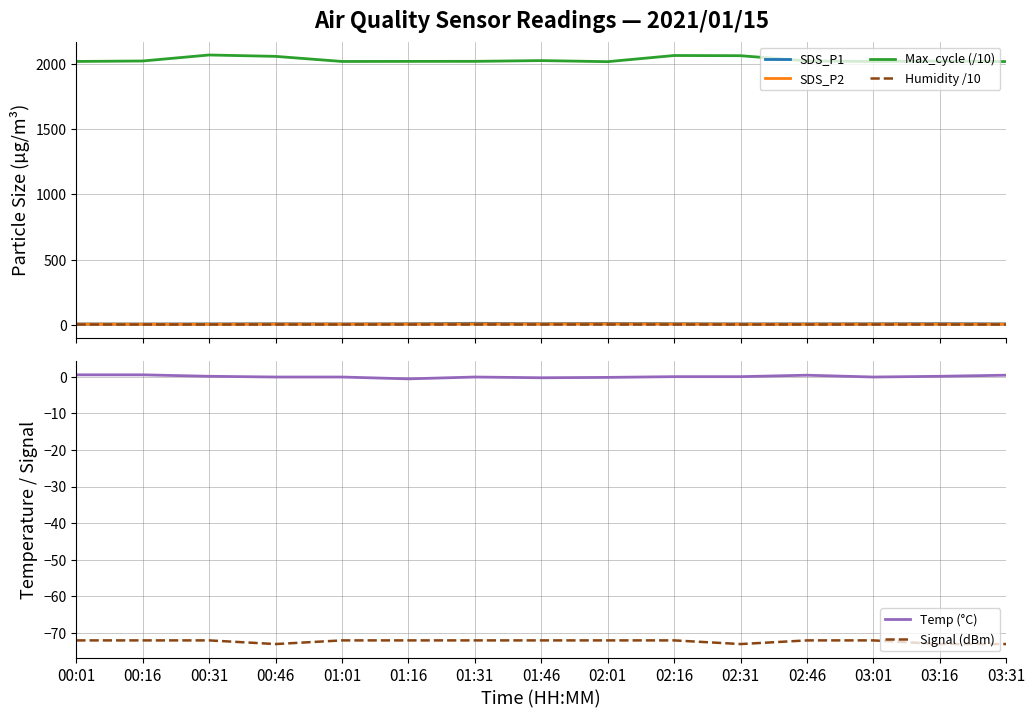

How many lines are shown in the chart?

6